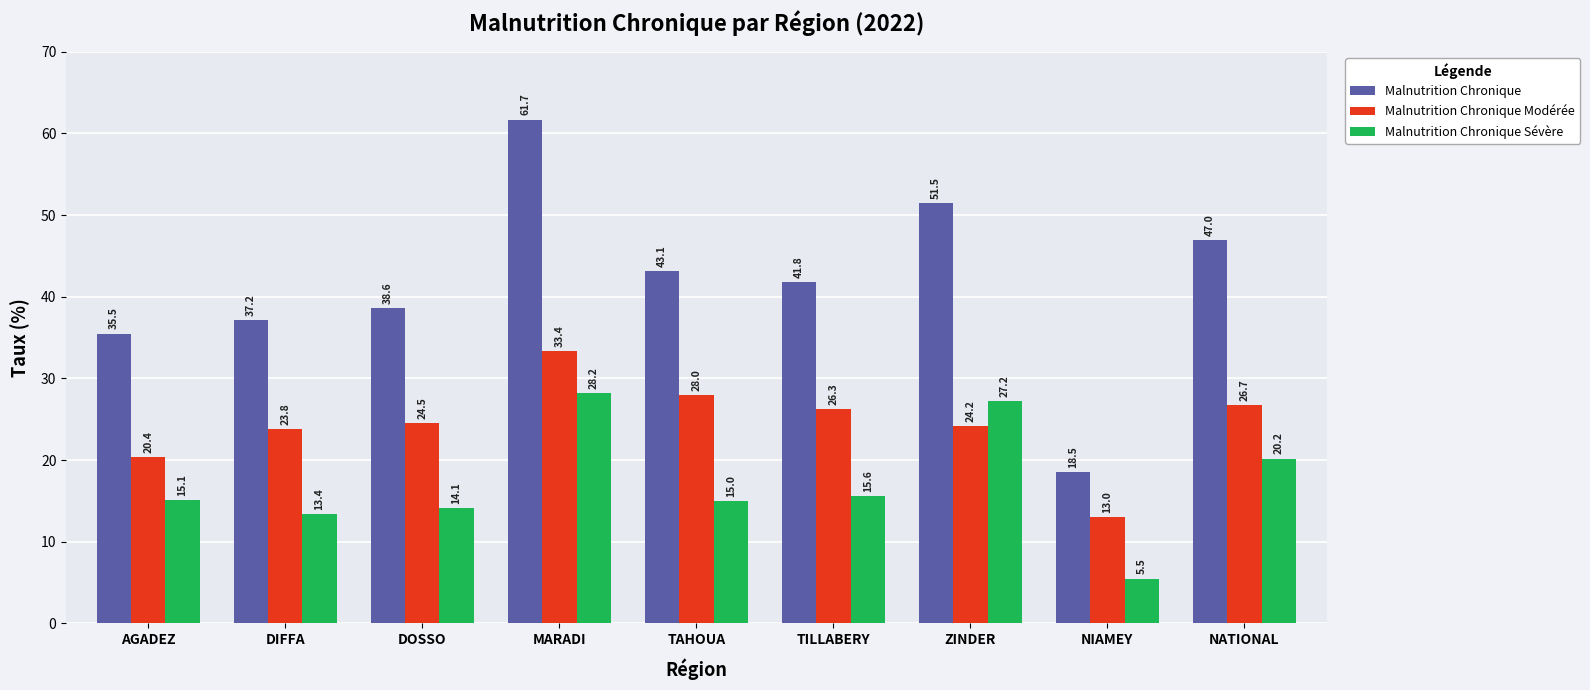

Reading left to right, list all the values displayed in this chart.

Malnutrition Chronique: AGADEZ=35.5	DIFFA=37.2	DOSSO=38.6	MARADI=61.7	TAHOUA=43.1	TILLABERY=41.8	ZINDER=51.5	NIAMEY=18.5	NATIONAL=47.0
Malnutrition Chronique Modérée: AGADEZ=20.4	DIFFA=23.8	DOSSO=24.5	MARADI=33.4	TAHOUA=28.0	TILLABERY=26.3	ZINDER=24.2	NIAMEY=13.0	NATIONAL=26.7
Malnutrition Chronique Sévère: AGADEZ=15.1	DIFFA=13.4	DOSSO=14.1	MARADI=28.2	TAHOUA=15.0	TILLABERY=15.6	ZINDER=27.2	NIAMEY=5.5	NATIONAL=20.2